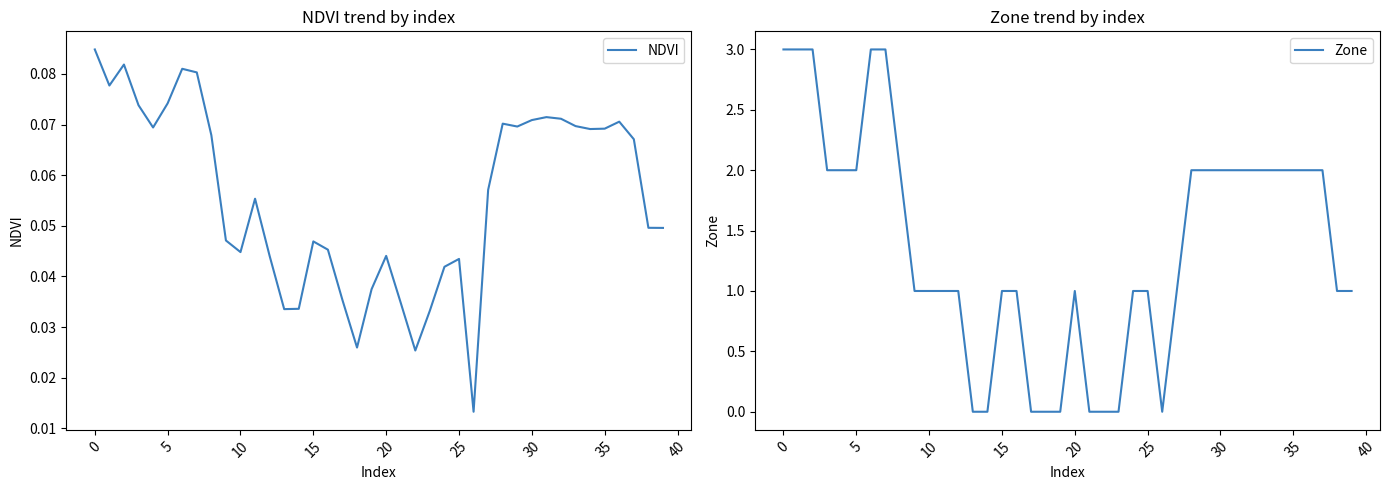

Rank the series at 25 from lowest to highest value.

NDVI, Zone